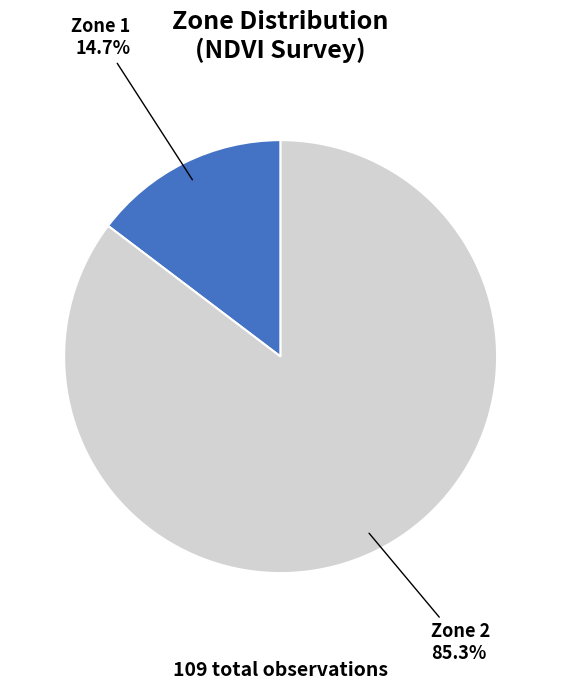

To the nearest percent, what portion does Zone 1 represent?

15%